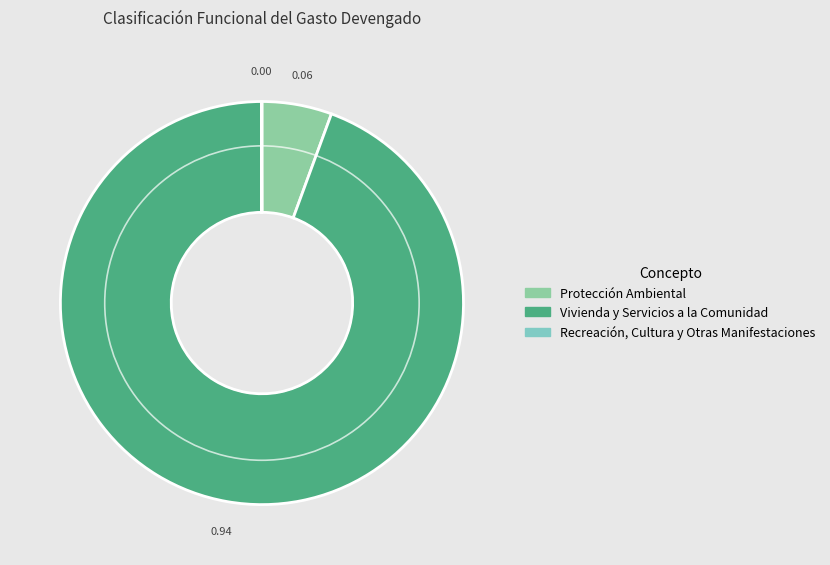

Which slice represents more than half of the pie?

Vivienda y Servicios a la Comunidad